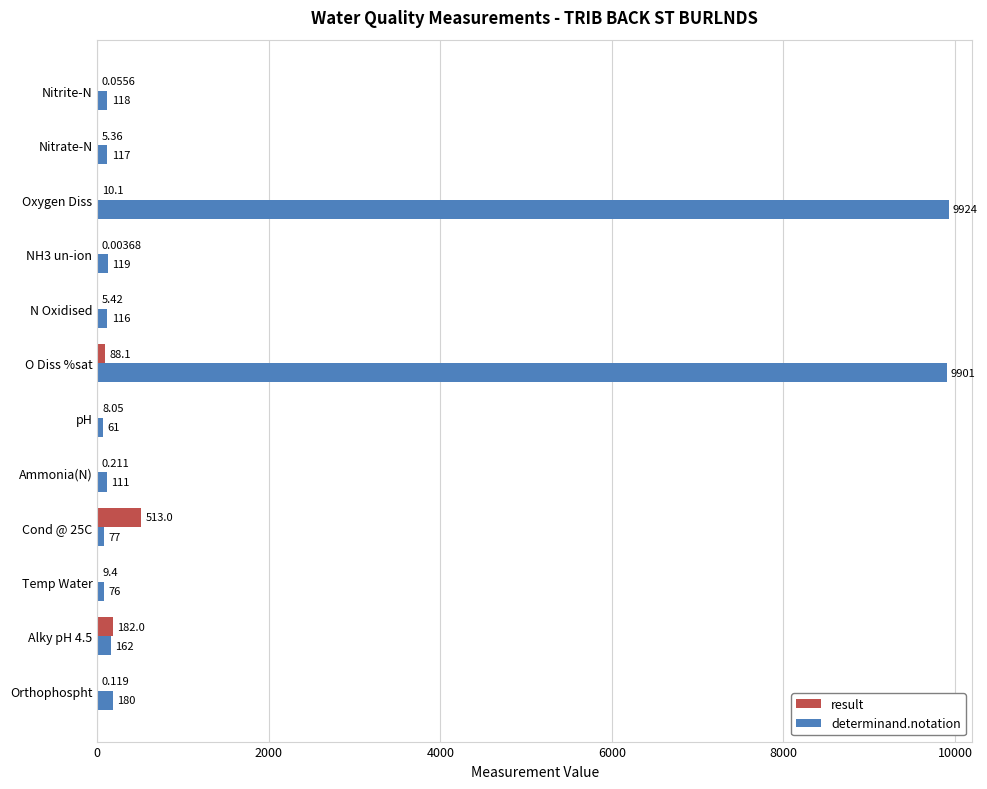

Which category has the highest value in the determinand.notation series?

Oxygen Diss